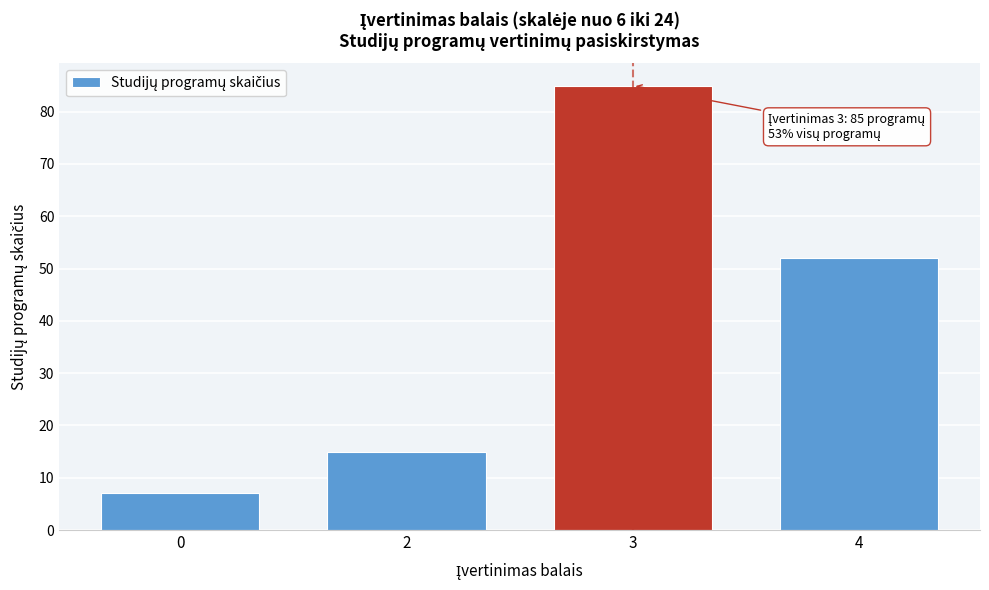

Reading left to right, extract all data points from this chart.

7	15	85	52